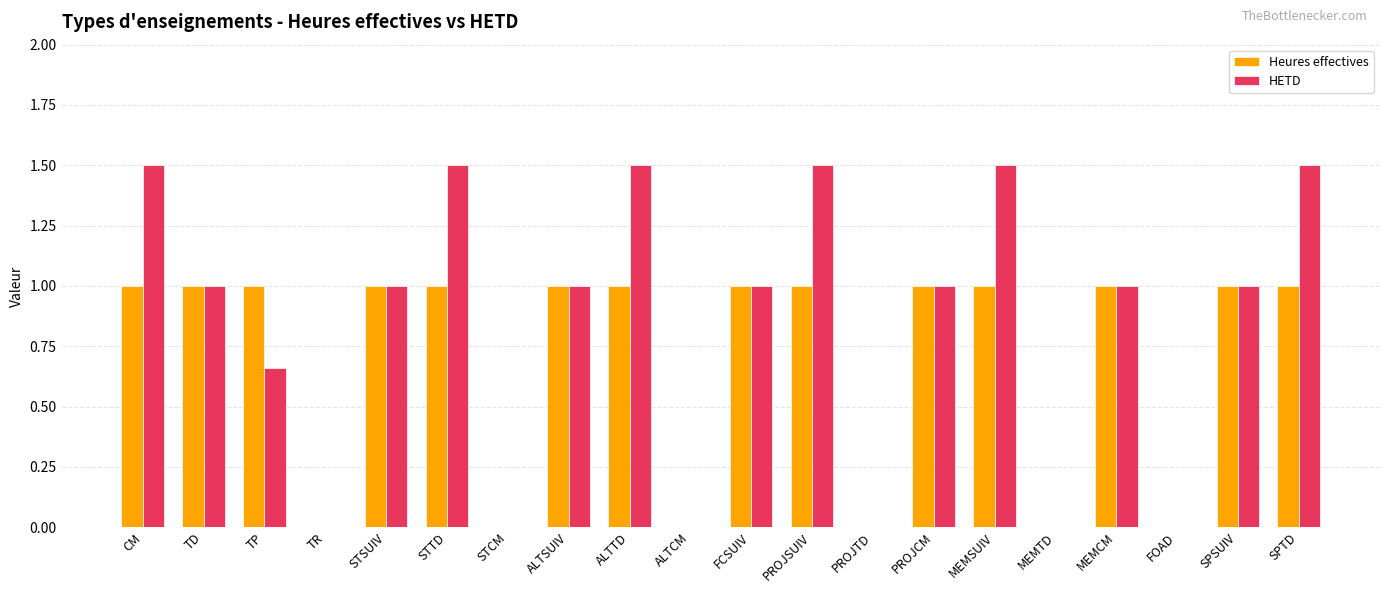

What is the maximum value shown in the chart?

1.5